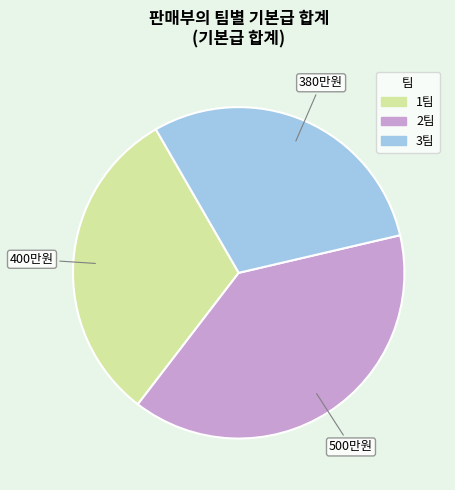

Between 2팀 and 1팀, which is larger?

2팀